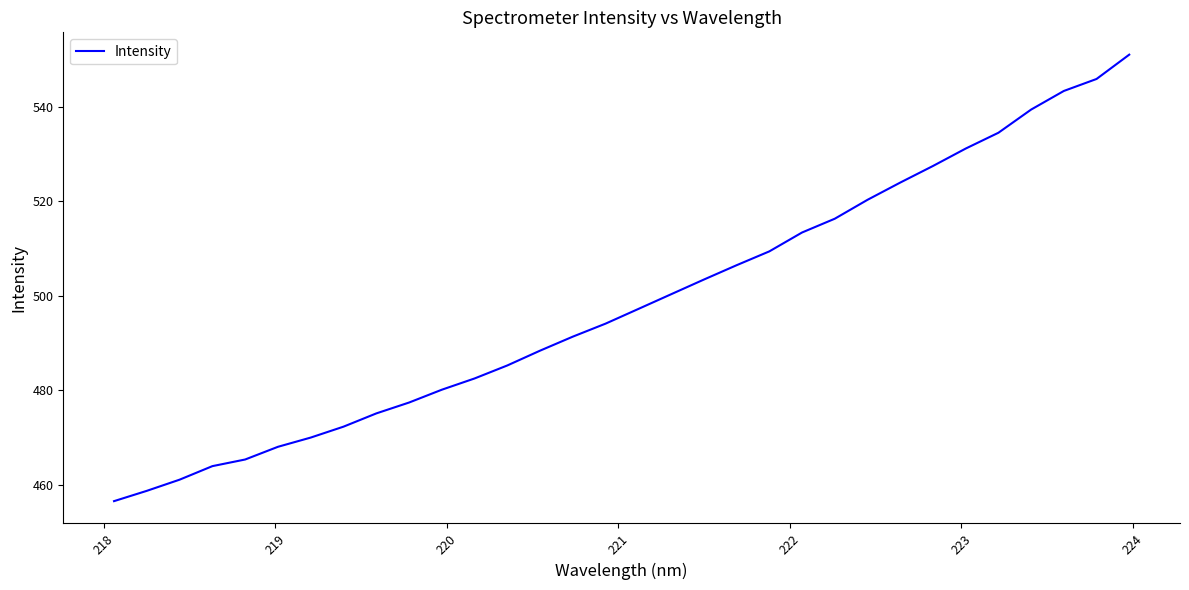

What is the smallest value displayed?

456.6